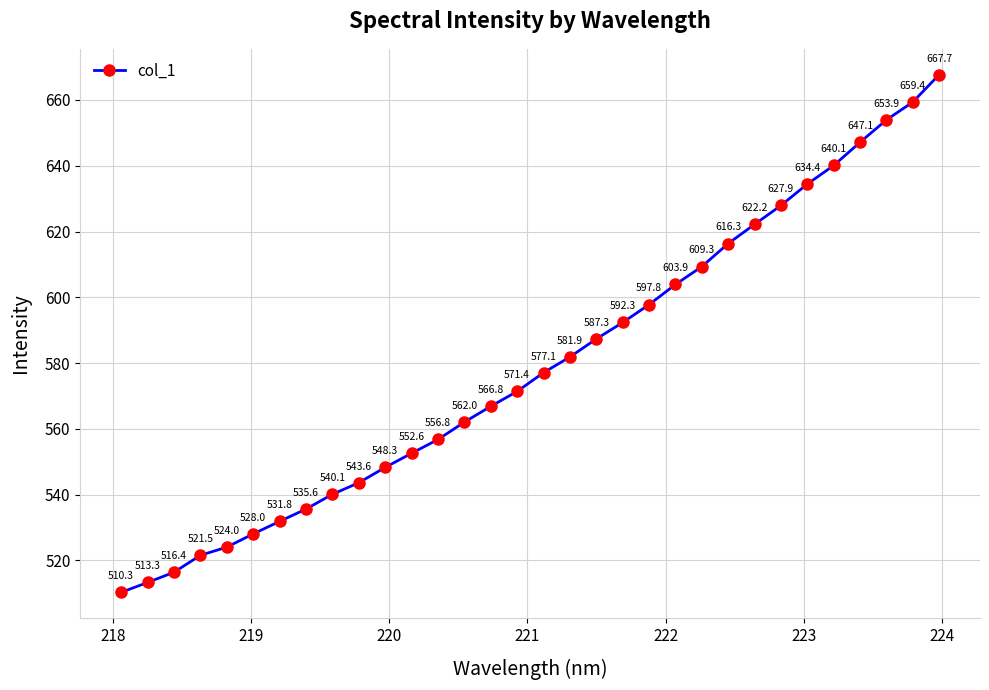

What is the maximum value shown in the chart?

667.7